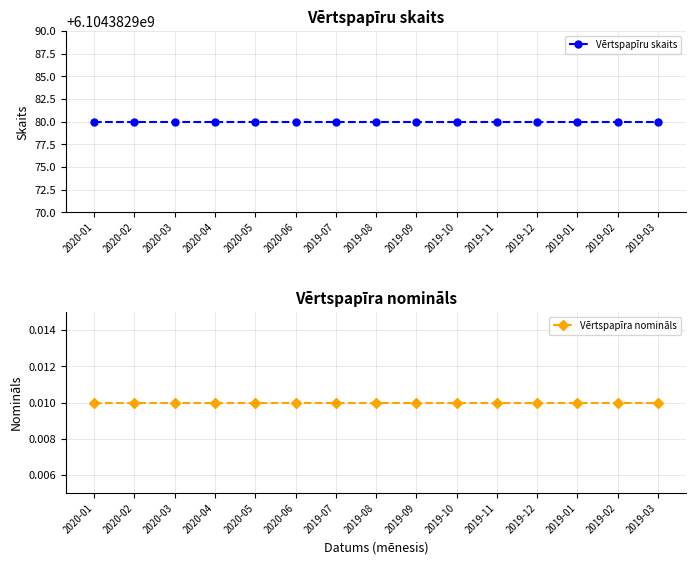

Rank the series by their average value, from highest to lowest.

Vērtspapīru skaits, Vērtspapīra nomināls